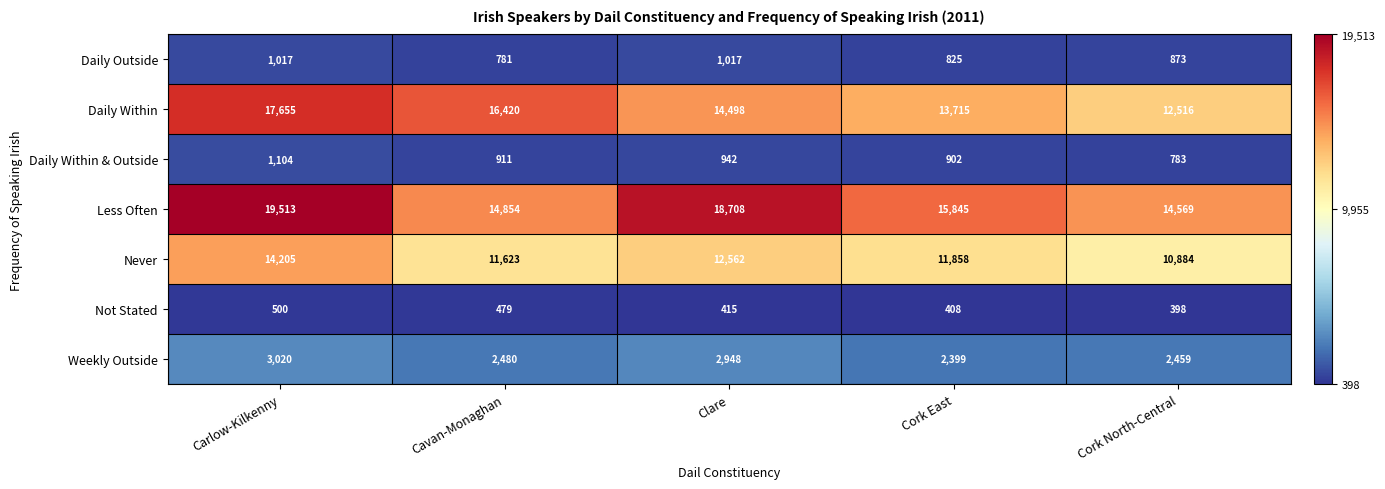

At which label does Less Often reach its minimum?

Cork North-Central